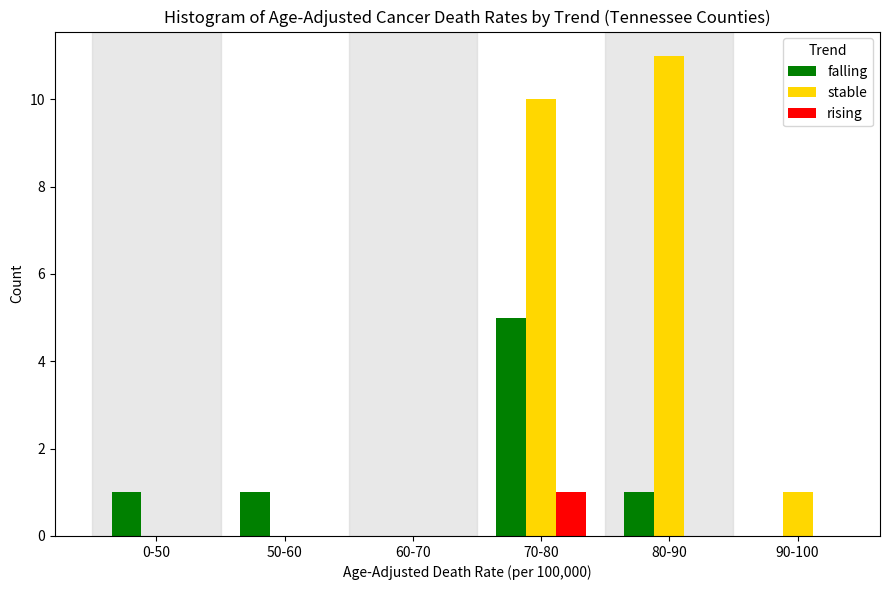

Reading left to right, what are all the values shown in this chart?

falling: 0-50=1	50-60=1	60-70=0	70-80=5	80-90=1	90-100=0
stable: 0-50=0	50-60=0	60-70=0	70-80=10	80-90=11	90-100=1
rising: 0-50=0	50-60=0	60-70=0	70-80=1	80-90=0	90-100=0